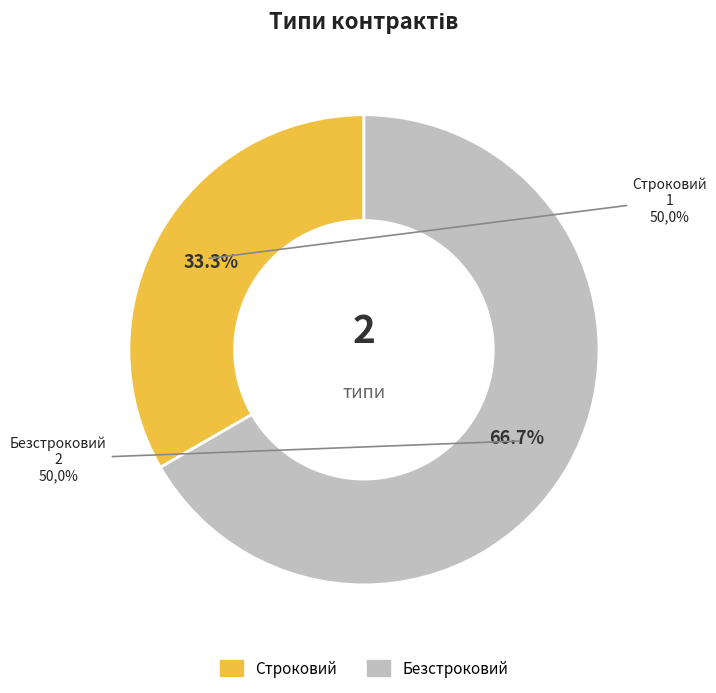

To the nearest percent, what percentage of the pie is Строковий?

33%